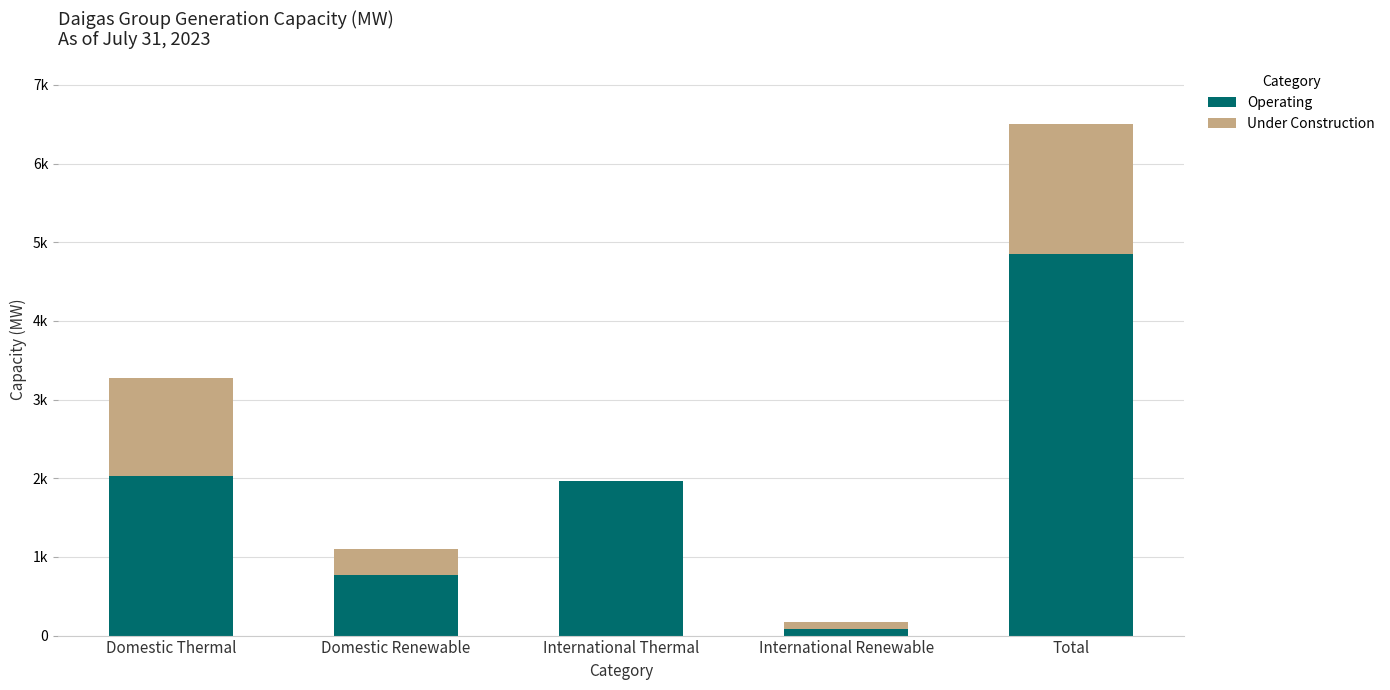

Are the bars horizontal?

No